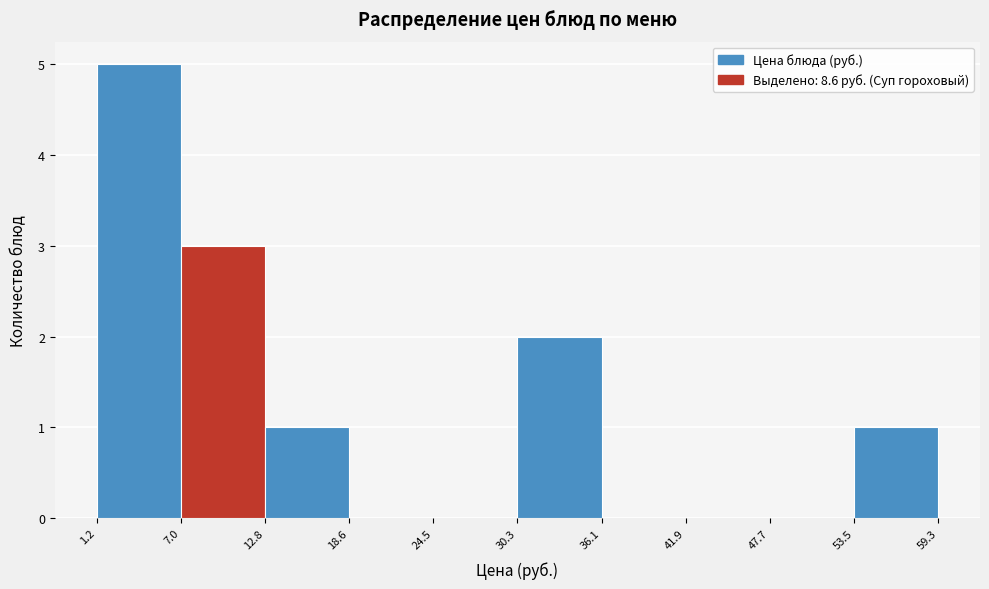

How tall is the bar that spans 7.0 to 12.8 on the x-axis? The values are not printed on the chart, so give them approximately, as read against the axis.

3